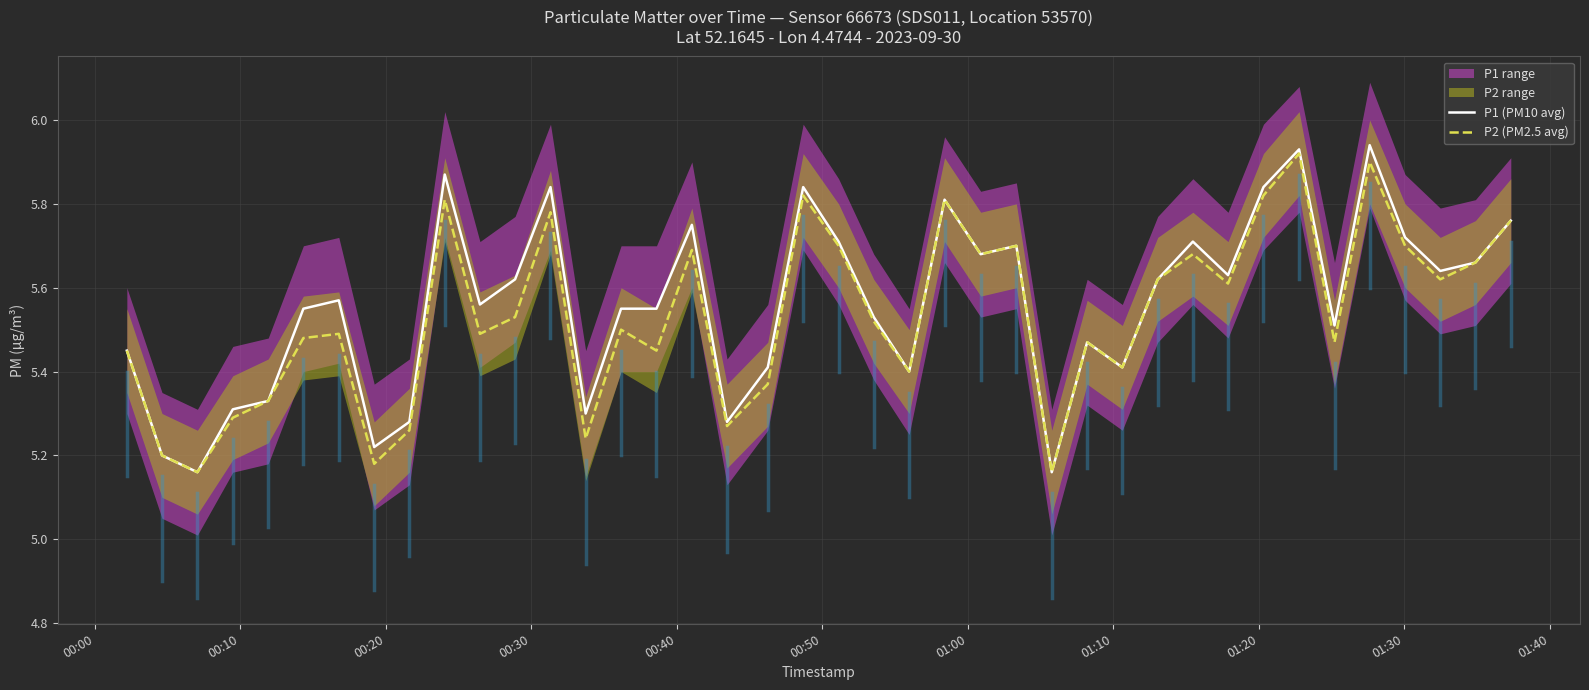

In P1 (PM10 avg), how many points are higher than both neighbors (excluding endpoints)?

11